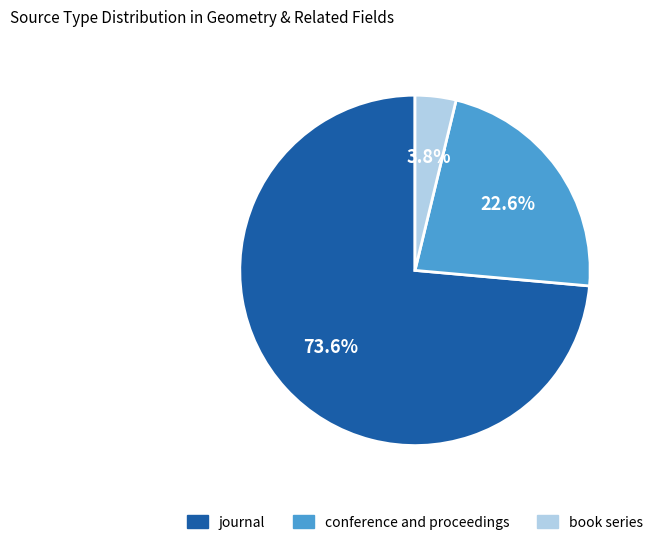

To the nearest percent, what is the average slice percentage?

33%